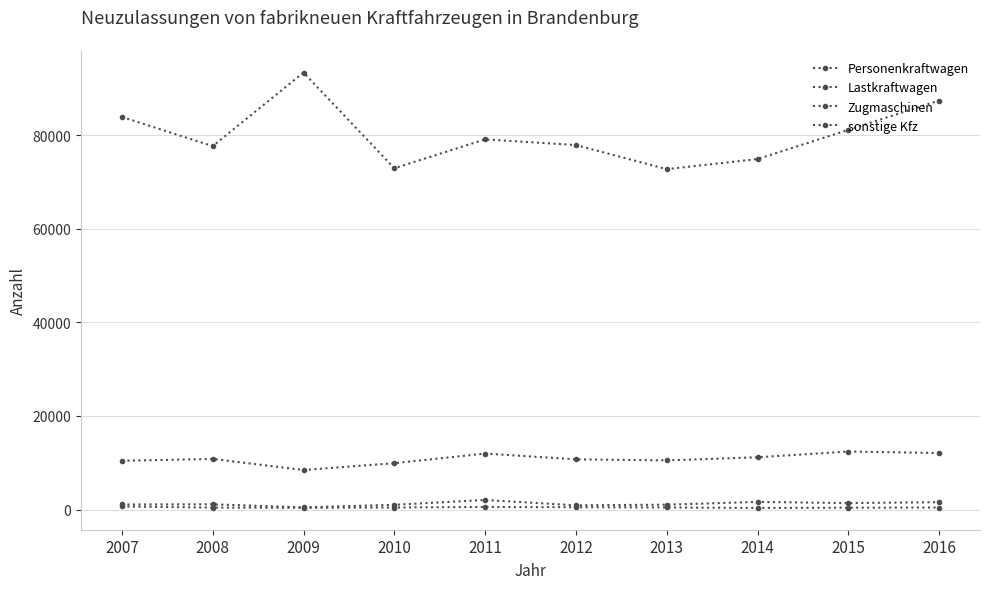

At which category is the sum across all series the highest?

2009